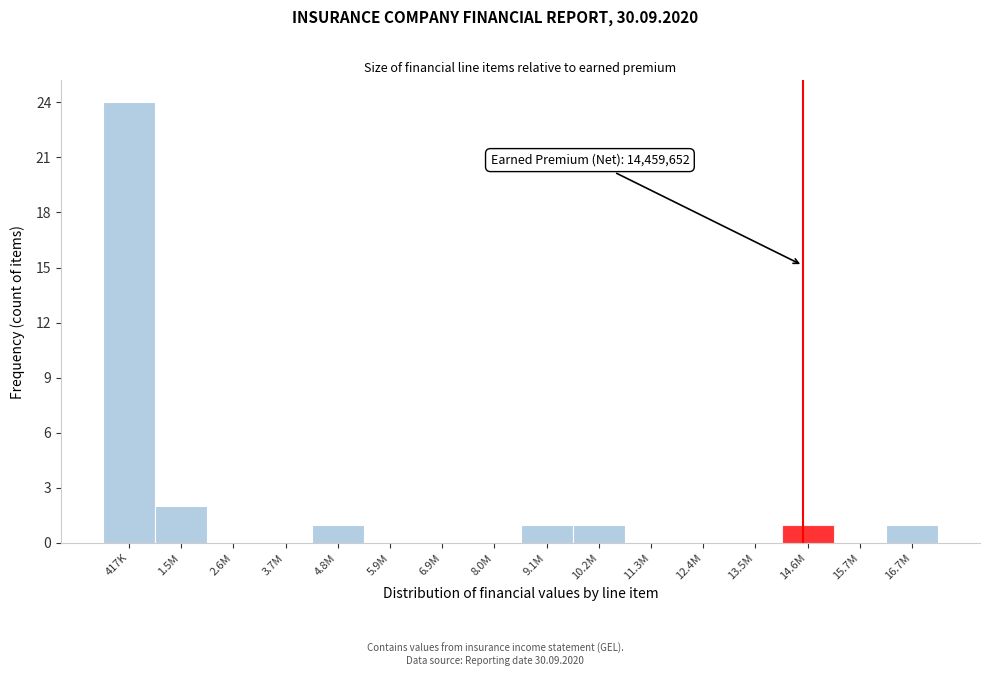

Reading right to left, transcribe all the data shown in this chart.

16.7M=1	15.7M=0	14.6M=1	13.5M=0	12.4M=0	11.3M=0	10.2M=1	9.1M=1	8.0M=0	6.9M=0	5.9M=0	4.8M=1	3.7M=0	2.6M=0	1.5M=2	417K=24